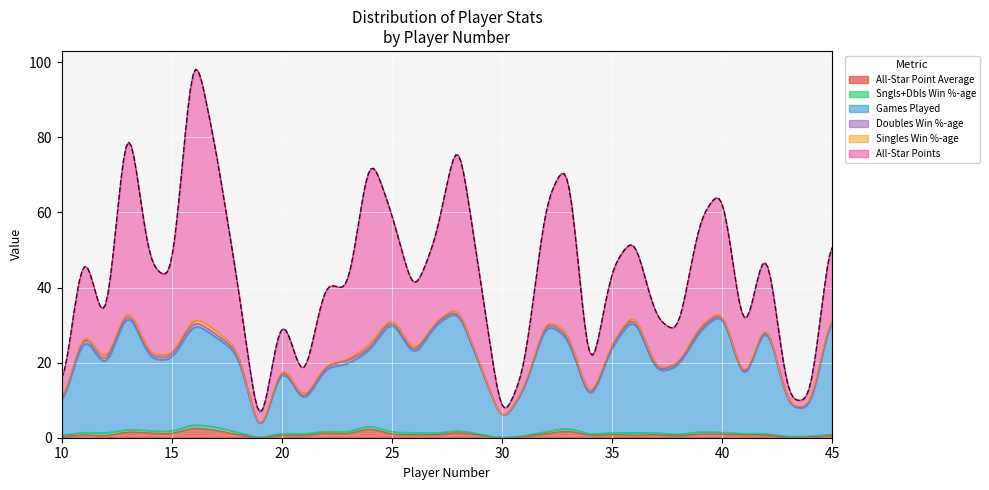

What is the maximum value for All-Star Point Average?

2.5